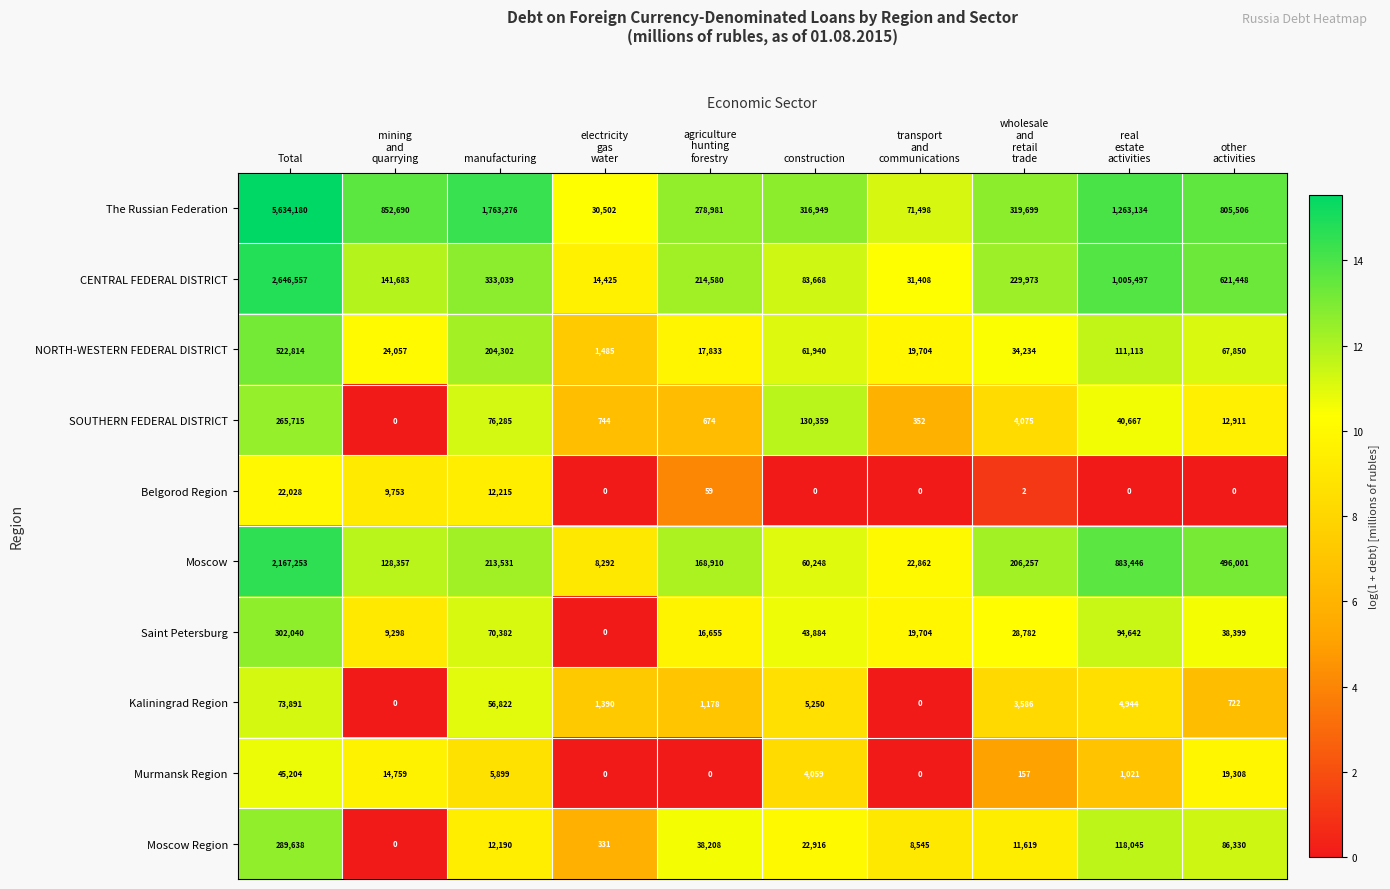

What is the greatest value displayed?

5634180